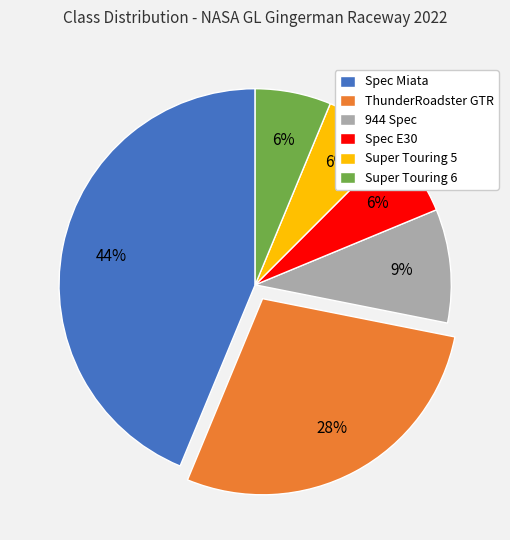

The Super Touring 6 slice represents 6% of the pie. True or false?

True